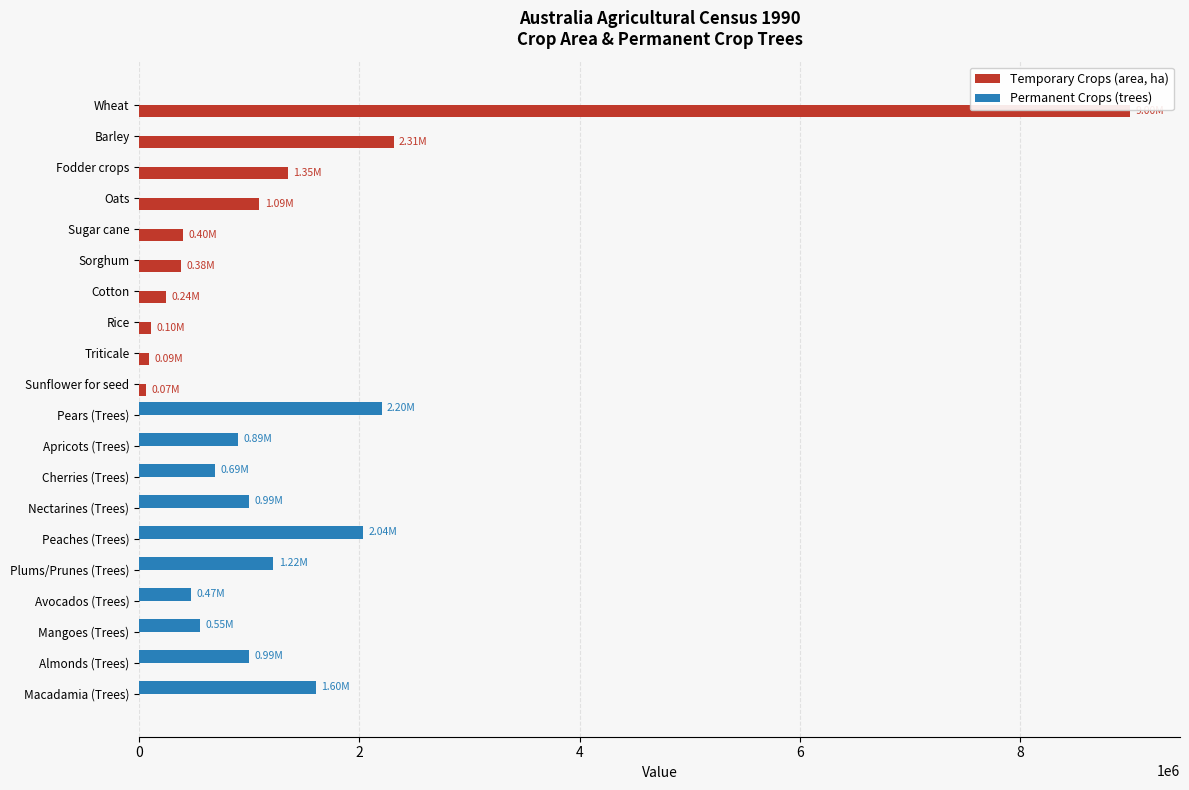

At which category is the sum across all series the highest?

Wheat